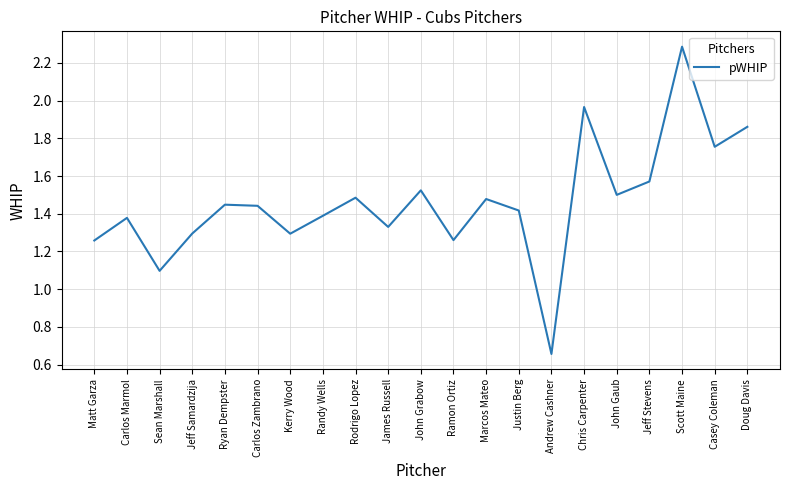

What position from the right is Ramon Ortiz?

10